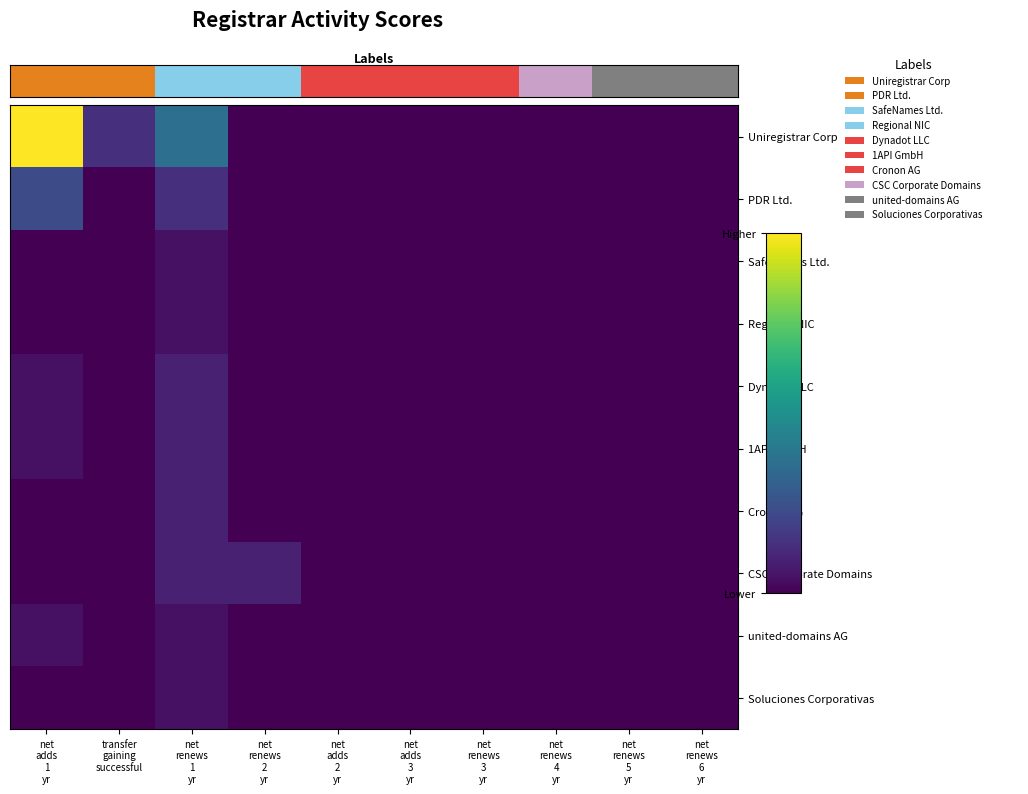

Reading left to right, transcribe all the data shown in this chart.

Uniregistrar Corp: net
adds
1
yr=22	transfer
gaining
successful=3	net
renews
1
yr=8	net
renews
2
yr=0	net
adds
2
yr=0	net
adds
3
yr=0	net
renews
3
yr=0	net
renews
4
yr=0	net
renews
5
yr=0	net
renews
6
yr=0
PDR Ltd.: net
adds
1
yr=5	transfer
gaining
successful=0	net
renews
1
yr=3	net
renews
2
yr=0	net
adds
2
yr=0	net
adds
3
yr=0	net
renews
3
yr=0	net
renews
4
yr=0	net
renews
5
yr=0	net
renews
6
yr=0
SafeNames Ltd.: net
adds
1
yr=0	transfer
gaining
successful=0	net
renews
1
yr=1	net
renews
2
yr=0	net
adds
2
yr=0	net
adds
3
yr=0	net
renews
3
yr=0	net
renews
4
yr=0	net
renews
5
yr=0	net
renews
6
yr=0
Regional NIC: net
adds
1
yr=0	transfer
gaining
successful=0	net
renews
1
yr=1	net
renews
2
yr=0	net
adds
2
yr=0	net
adds
3
yr=0	net
renews
3
yr=0	net
renews
4
yr=0	net
renews
5
yr=0	net
renews
6
yr=0
Dynadot LLC: net
adds
1
yr=1	transfer
gaining
successful=0	net
renews
1
yr=2	net
renews
2
yr=0	net
adds
2
yr=0	net
adds
3
yr=0	net
renews
3
yr=0	net
renews
4
yr=0	net
renews
5
yr=0	net
renews
6
yr=0
1API GmbH: net
adds
1
yr=1	transfer
gaining
successful=0	net
renews
1
yr=2	net
renews
2
yr=0	net
adds
2
yr=0	net
adds
3
yr=0	net
renews
3
yr=0	net
renews
4
yr=0	net
renews
5
yr=0	net
renews
6
yr=0
Cronon AG: net
adds
1
yr=0	transfer
gaining
successful=0	net
renews
1
yr=2	net
renews
2
yr=0	net
adds
2
yr=0	net
adds
3
yr=0	net
renews
3
yr=0	net
renews
4
yr=0	net
renews
5
yr=0	net
renews
6
yr=0
CSC Corporate Domains: net
adds
1
yr=0	transfer
gaining
successful=0	net
renews
1
yr=2	net
renews
2
yr=2	net
adds
2
yr=0	net
adds
3
yr=0	net
renews
3
yr=0	net
renews
4
yr=0	net
renews
5
yr=0	net
renews
6
yr=0
united-domains AG: net
adds
1
yr=1	transfer
gaining
successful=0	net
renews
1
yr=1	net
renews
2
yr=0	net
adds
2
yr=0	net
adds
3
yr=0	net
renews
3
yr=0	net
renews
4
yr=0	net
renews
5
yr=0	net
renews
6
yr=0
Soluciones Corporativas: net
adds
1
yr=0	transfer
gaining
successful=0	net
renews
1
yr=1	net
renews
2
yr=0	net
adds
2
yr=0	net
adds
3
yr=0	net
renews
3
yr=0	net
renews
4
yr=0	net
renews
5
yr=0	net
renews
6
yr=0